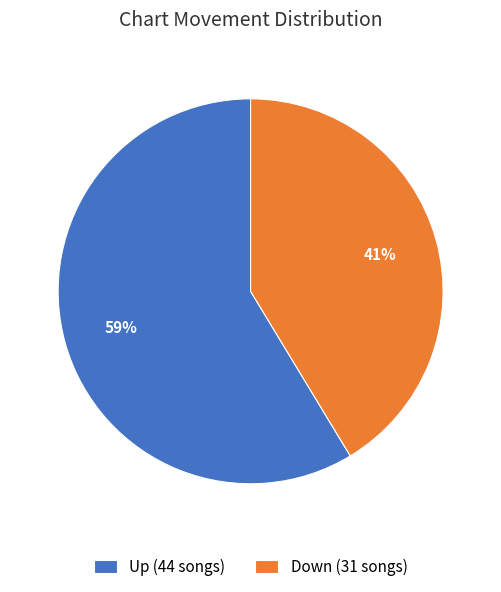

Count the number of slices in the pie.

2